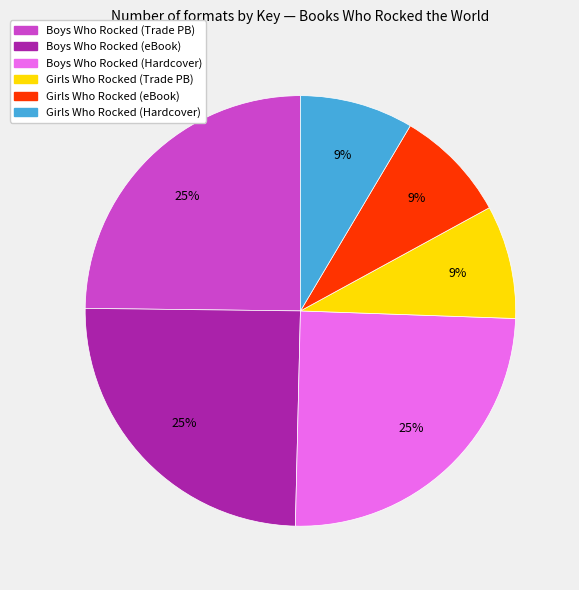

Combined, do Girls Who Rocked (Trade PB) and Girls Who Rocked (eBook) account for over 50%?

No